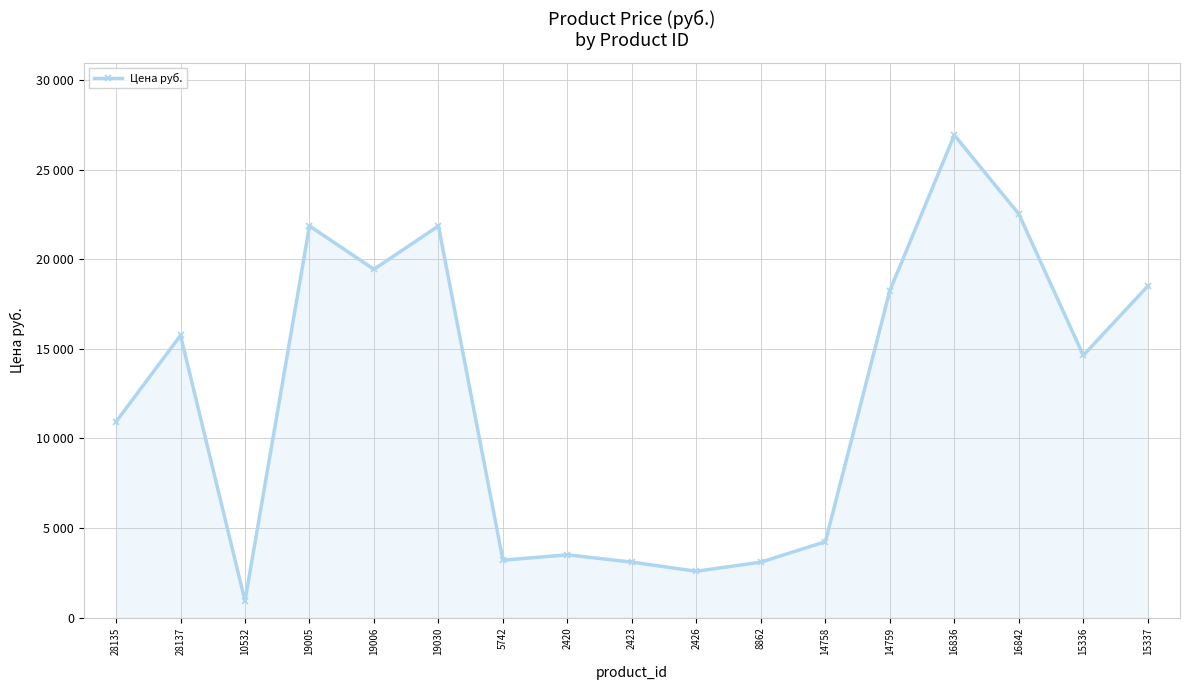

At which category does the data reach its first local valley?

10532